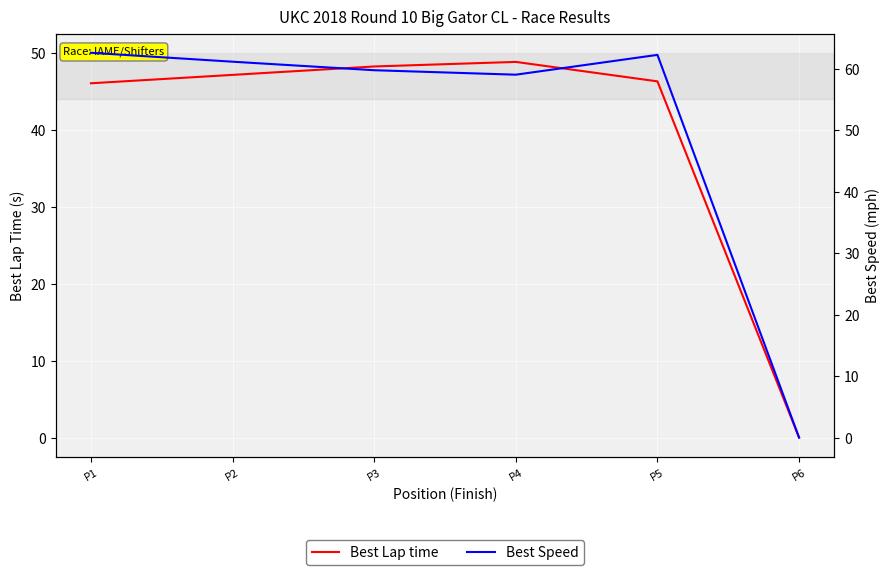

What is the value of the Best Lap time point at the 4th from the left?

48.8